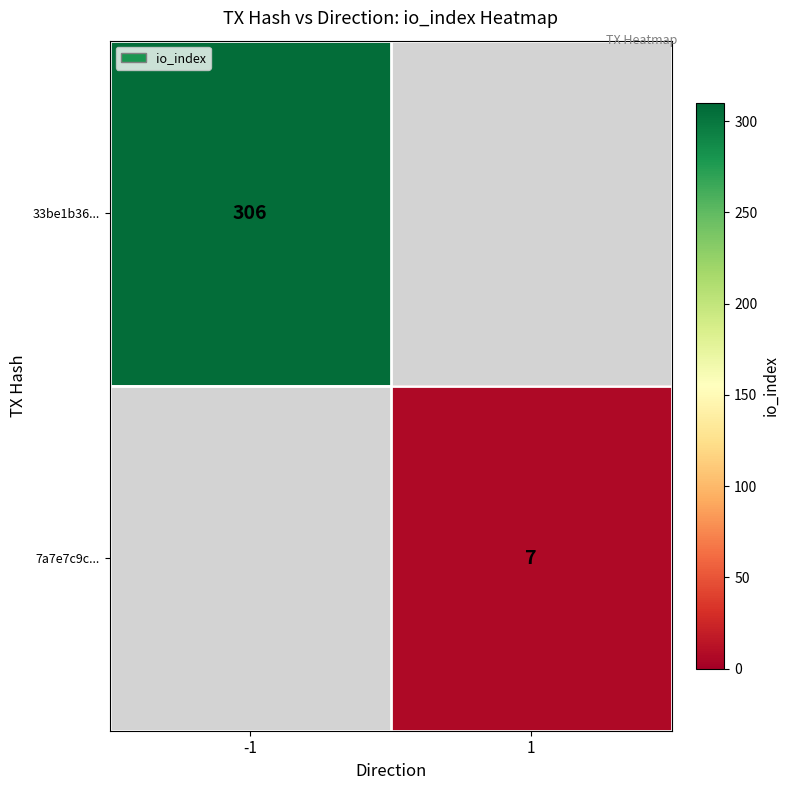

The value of 7a7e7c9c... at 1 is 4. True or false?

False